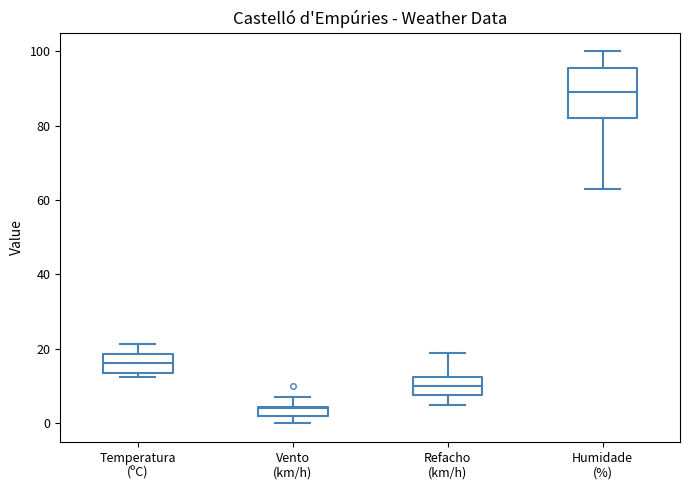

Which box is the tallest, from its lower edge to its upper edge?

Humidade (%)